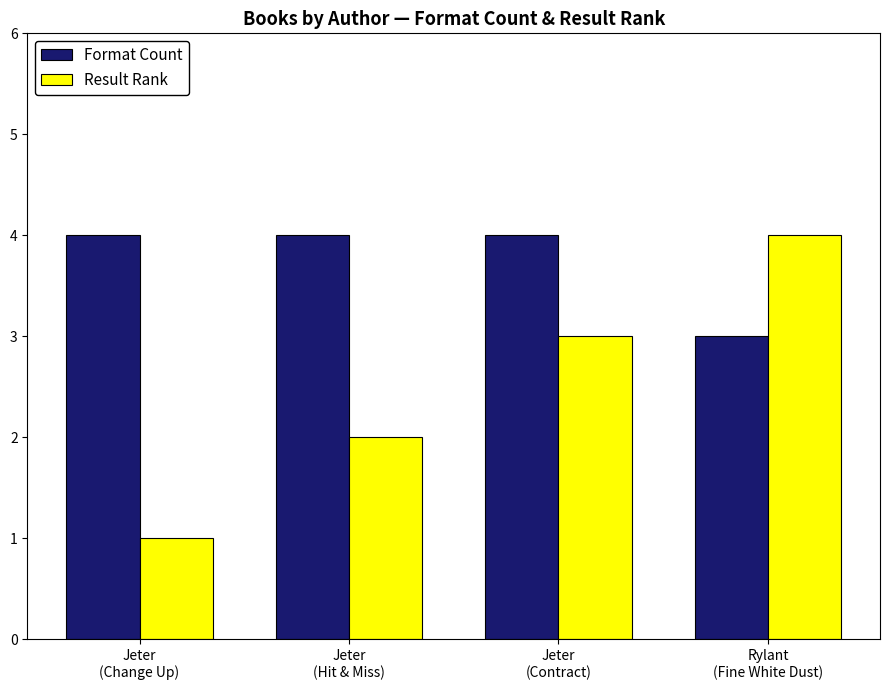

What is the difference between the highest and lowest values at Jeter
(Change Up)?

3